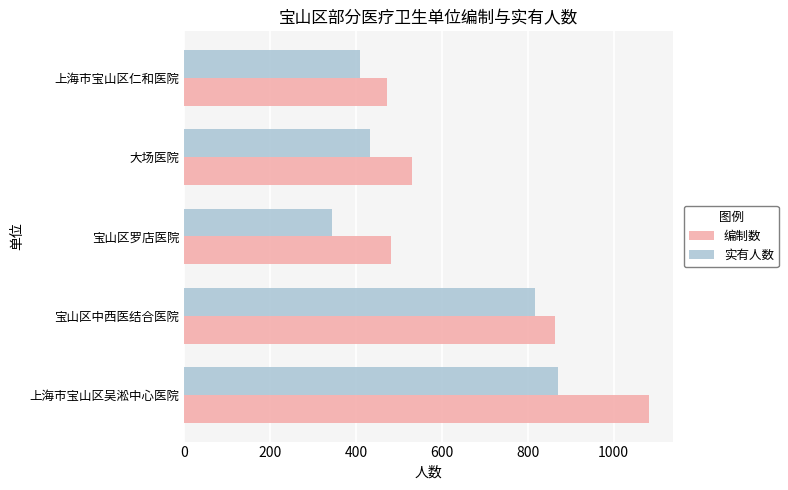

What is the difference between the second highest and minimum values in the 实有人数 series?

473